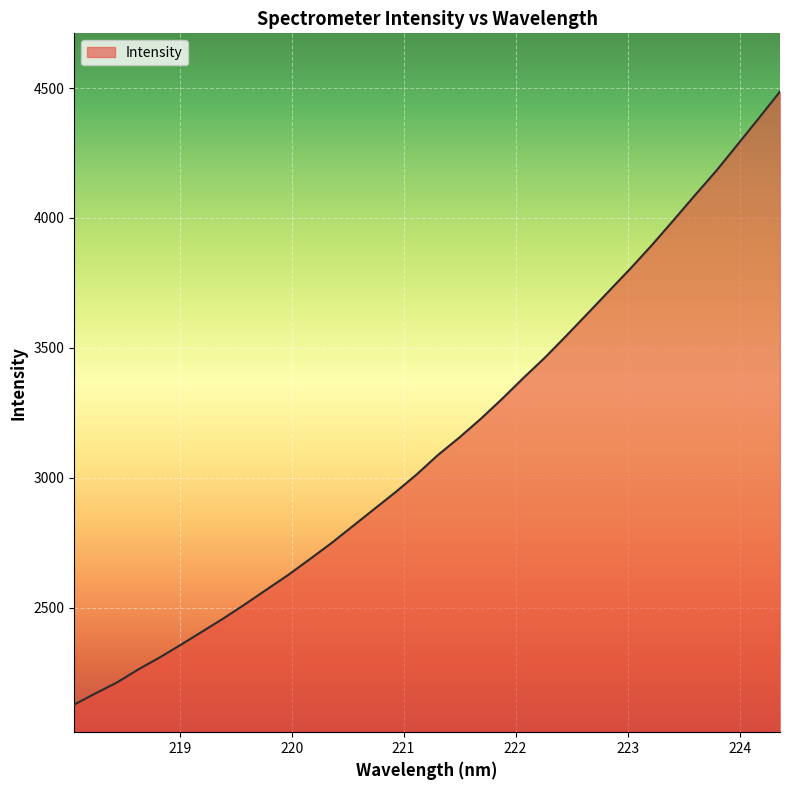

What is the minimum value shown in the chart?

2126.8